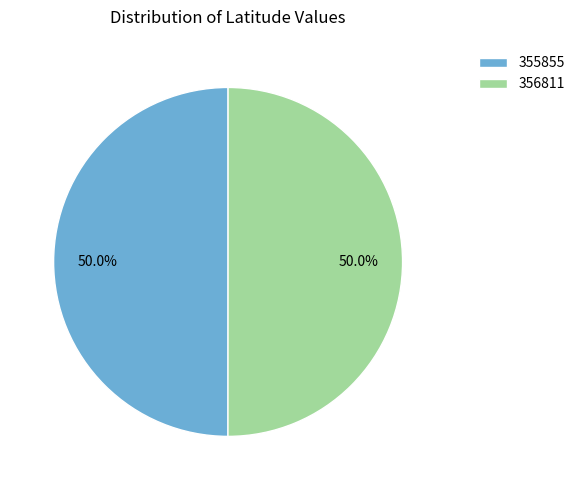

Count the number of slices in the pie.

2